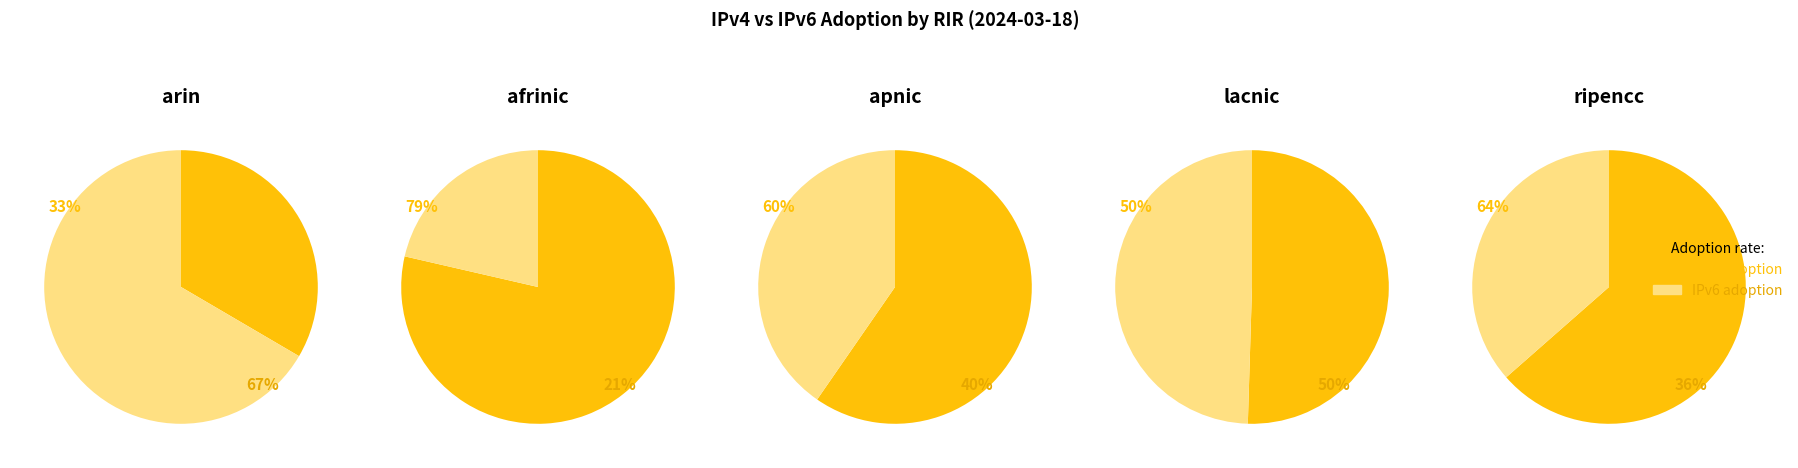

Is arin the majority of the pie?

No